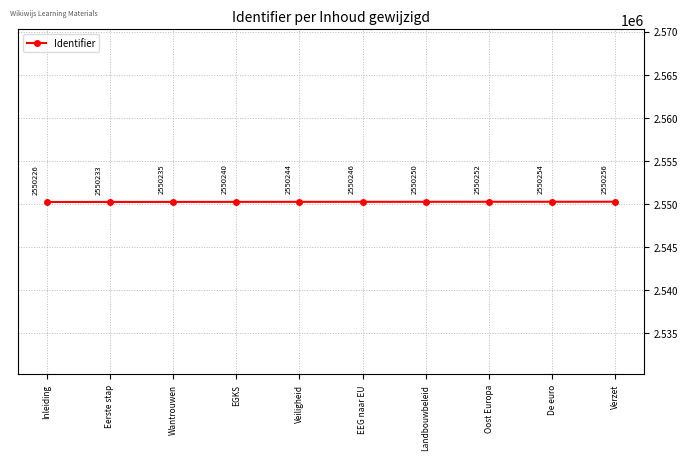

List the labels in order of value, largest first.

Verzet, De euro, Oost Europa, Landbouwbeleid, EEG naar EU, Veiligheid, EGKS, Wantrouwen, Eerste stap, Inleiding